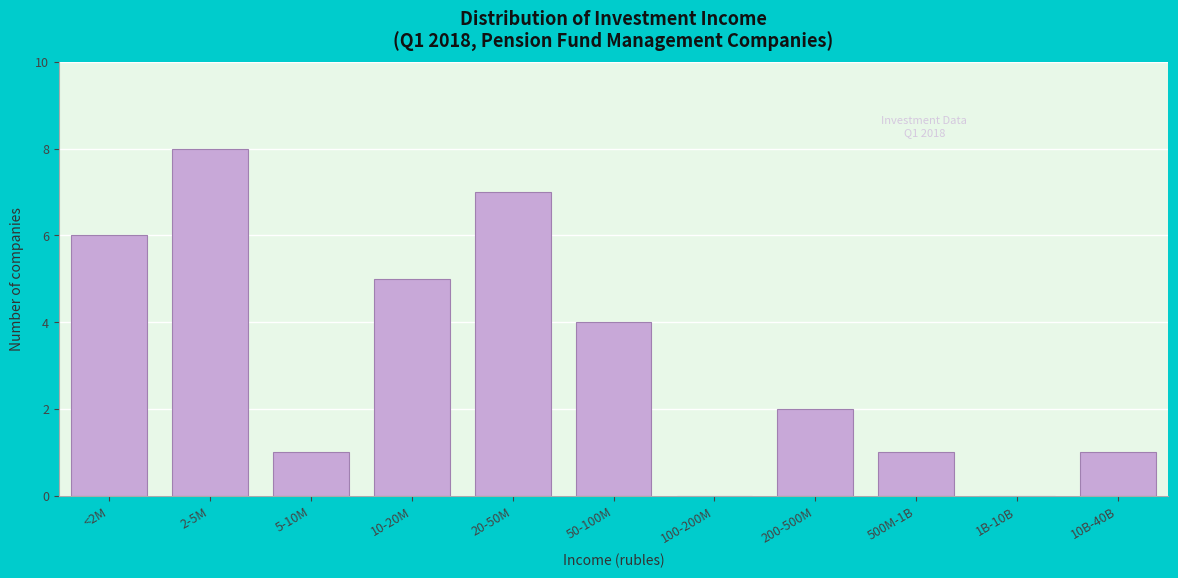

Reading left to right, transcribe all the data shown in this chart.

<2M=6	2-5M=8	5-10M=1	10-20M=5	20-50M=7	50-100M=4	100-200M=0	200-500M=2	500M-1B=1	1B-10B=0	10B-40B=1